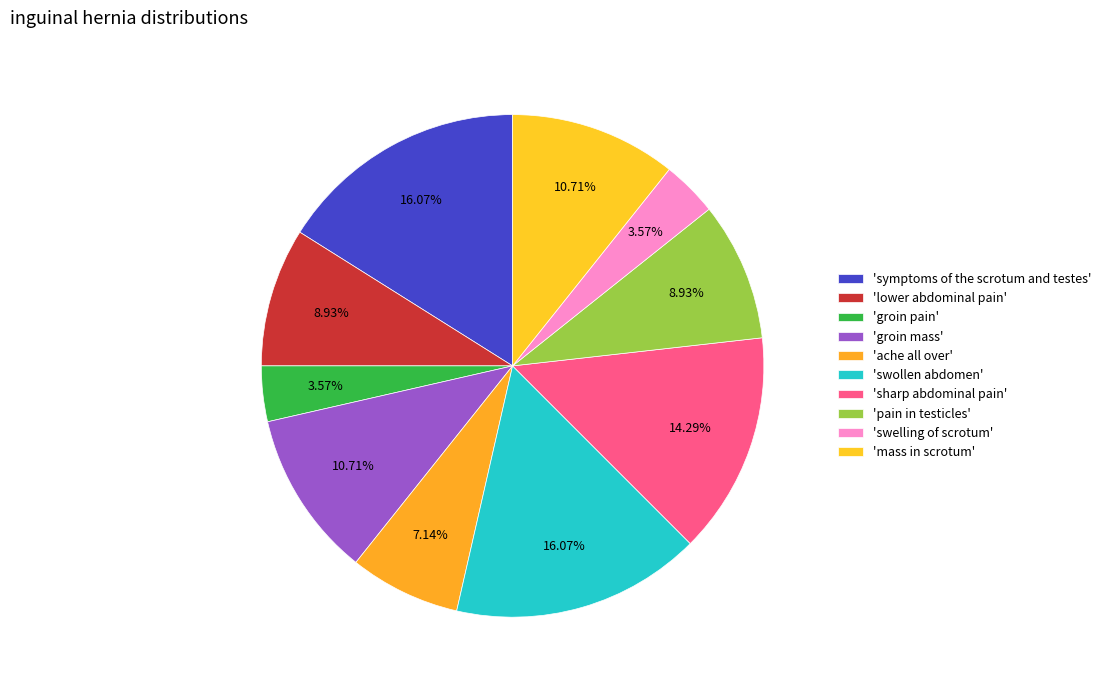

Count the number of slices in the pie.

10